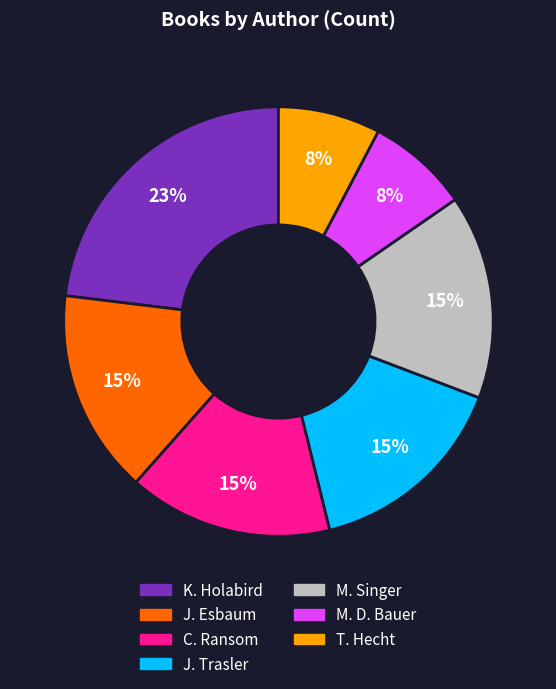

To the nearest percent, what portion does M. Singer represent?

15%